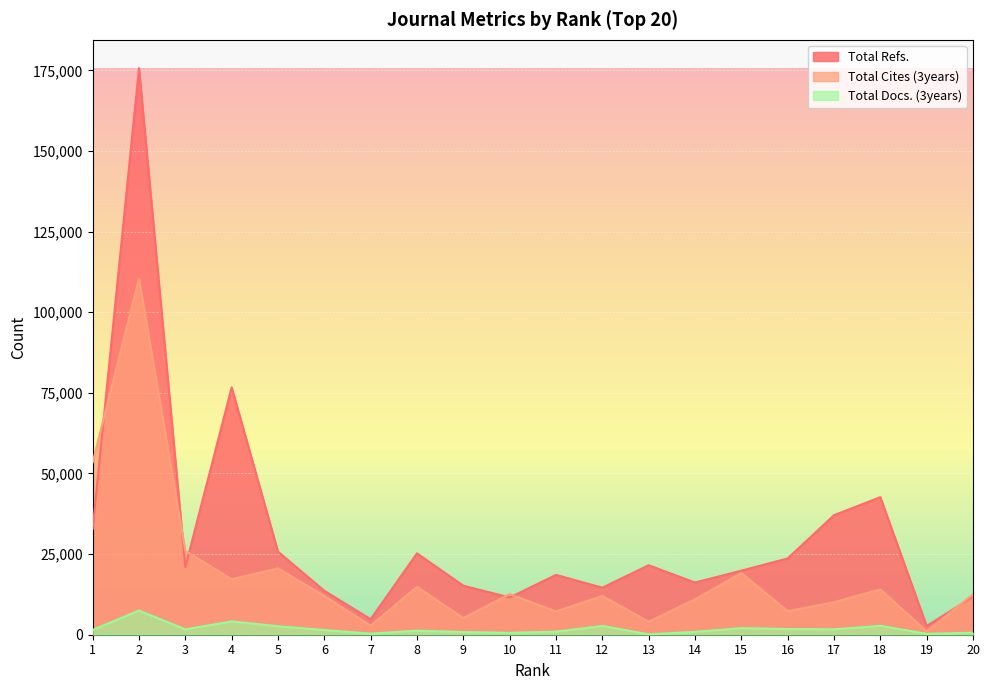

List the labels in order of Total Cites (3years) value, smallest first.

19, 7, 13, 9, 11, 16, 17, 14, 12, 6, 20, 10, 18, 8, 4, 15, 5, 3, 1, 2